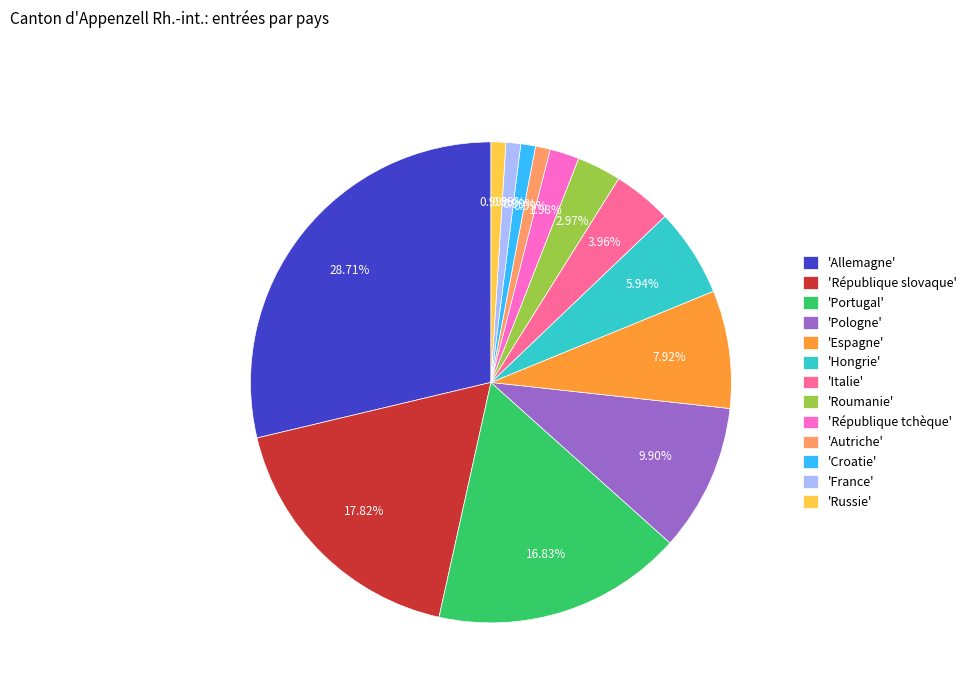

Does any single category account for the majority?

No